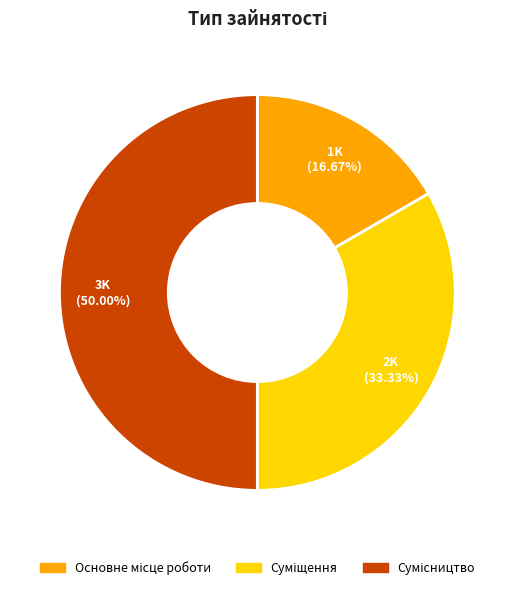

Which slice is the largest?

Сумісництво